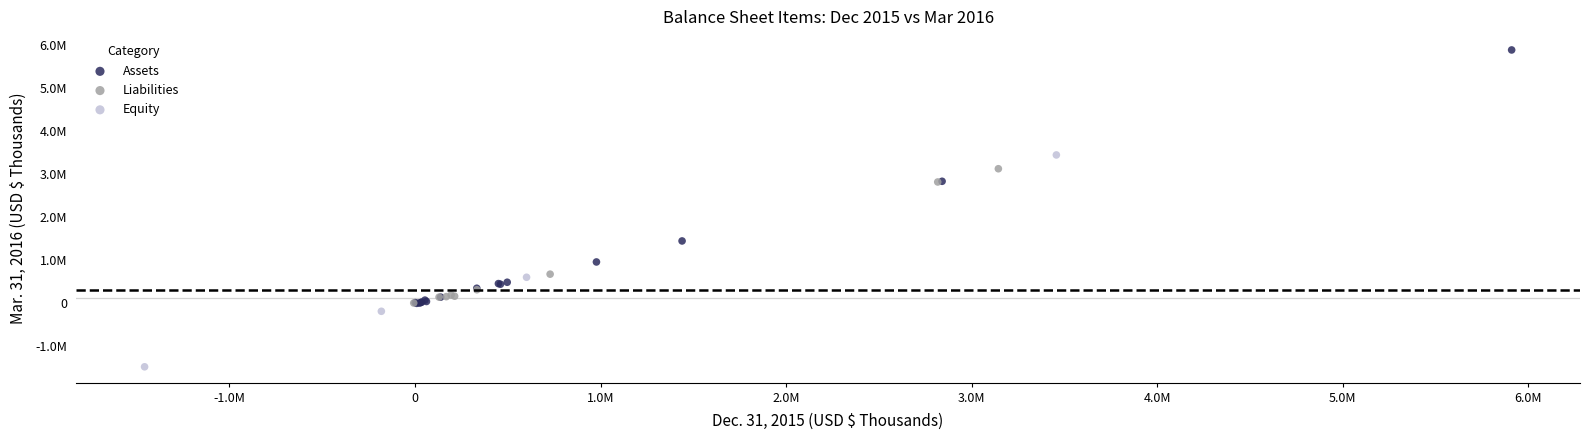

Which series has the largest Y range (max minus min)?

Assets